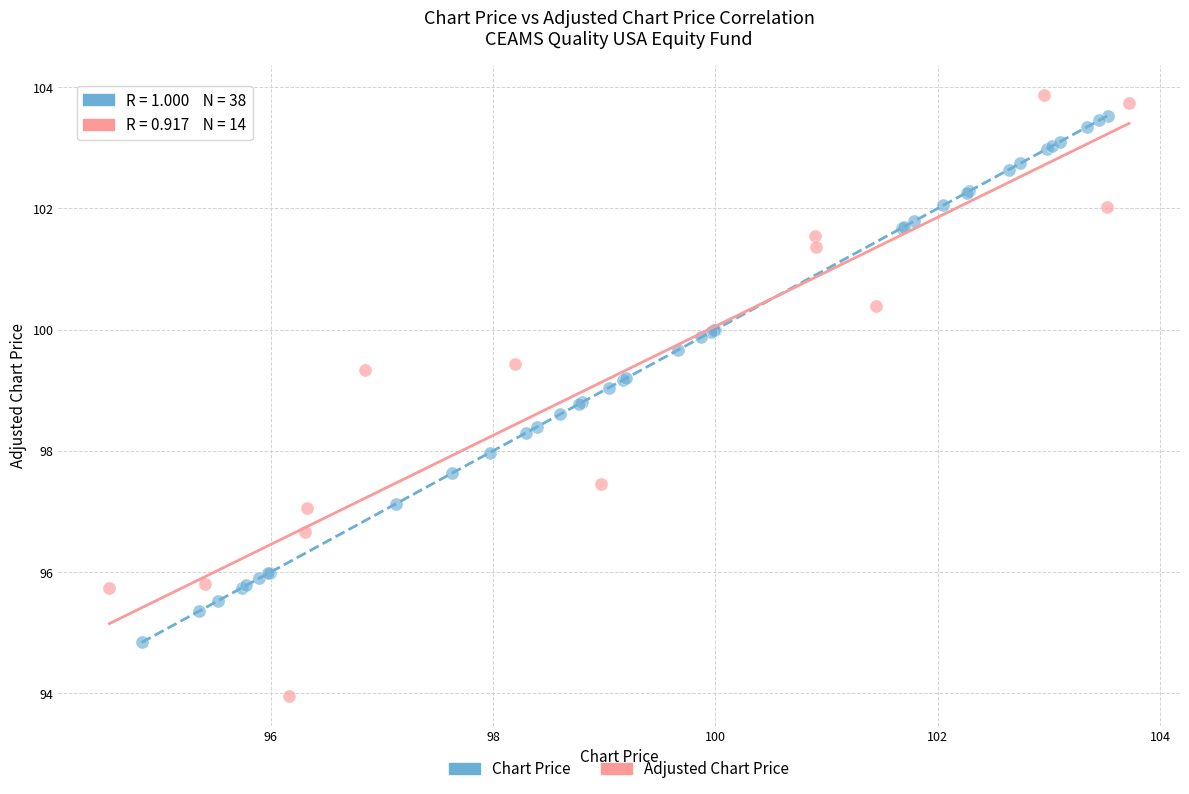

Which series contains the lowest Y value?

Adjusted Chart Price